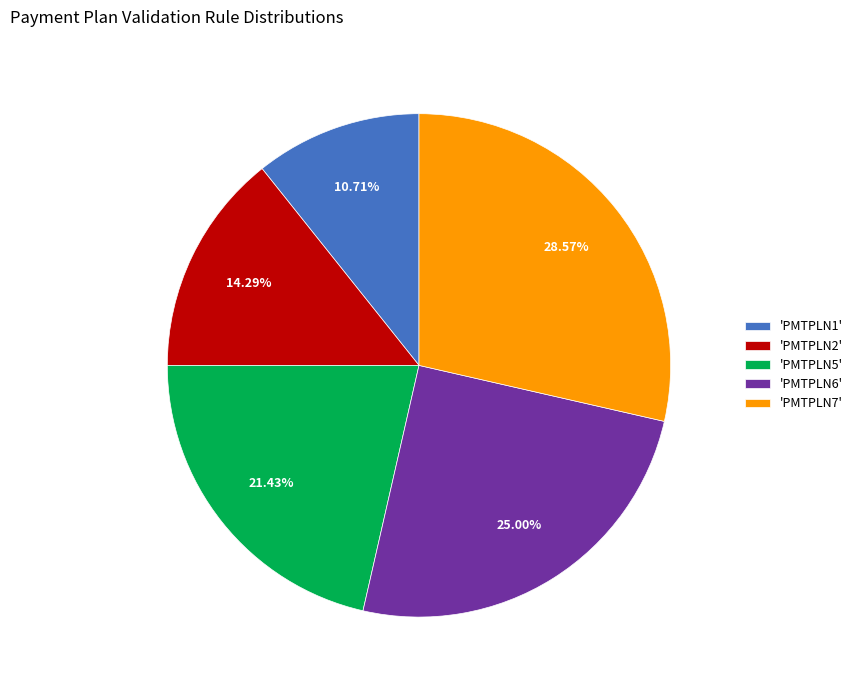

How many segments does this pie chart have?

5